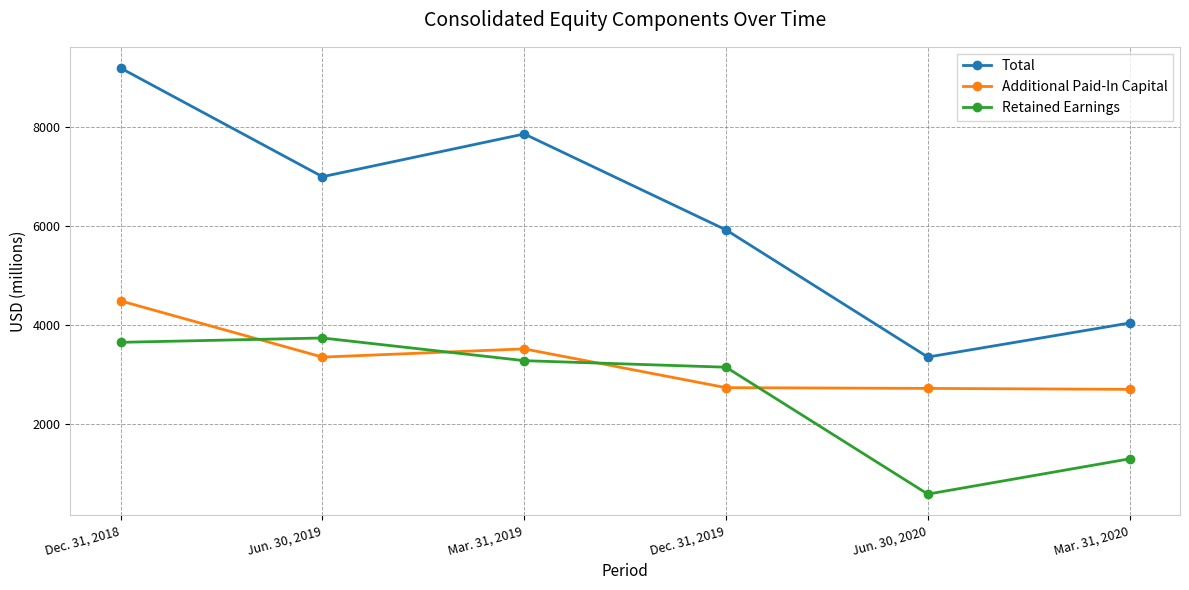

True or false: Total has a value of 9186 at Dec. 31, 2018.

True